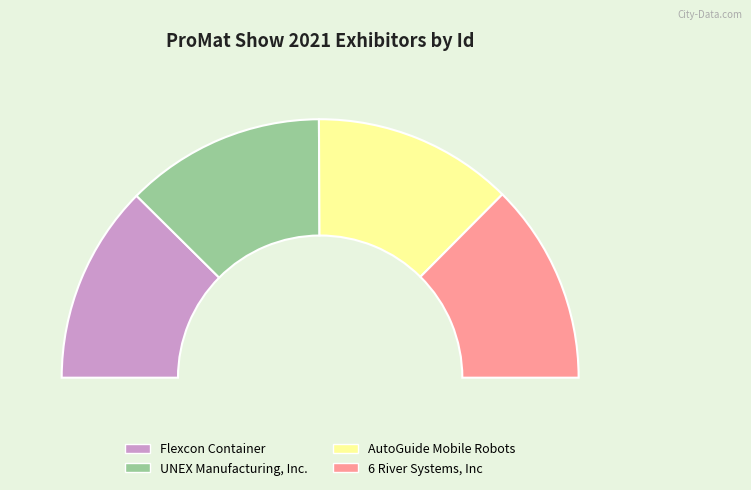

Count the number of slices in the pie.

4